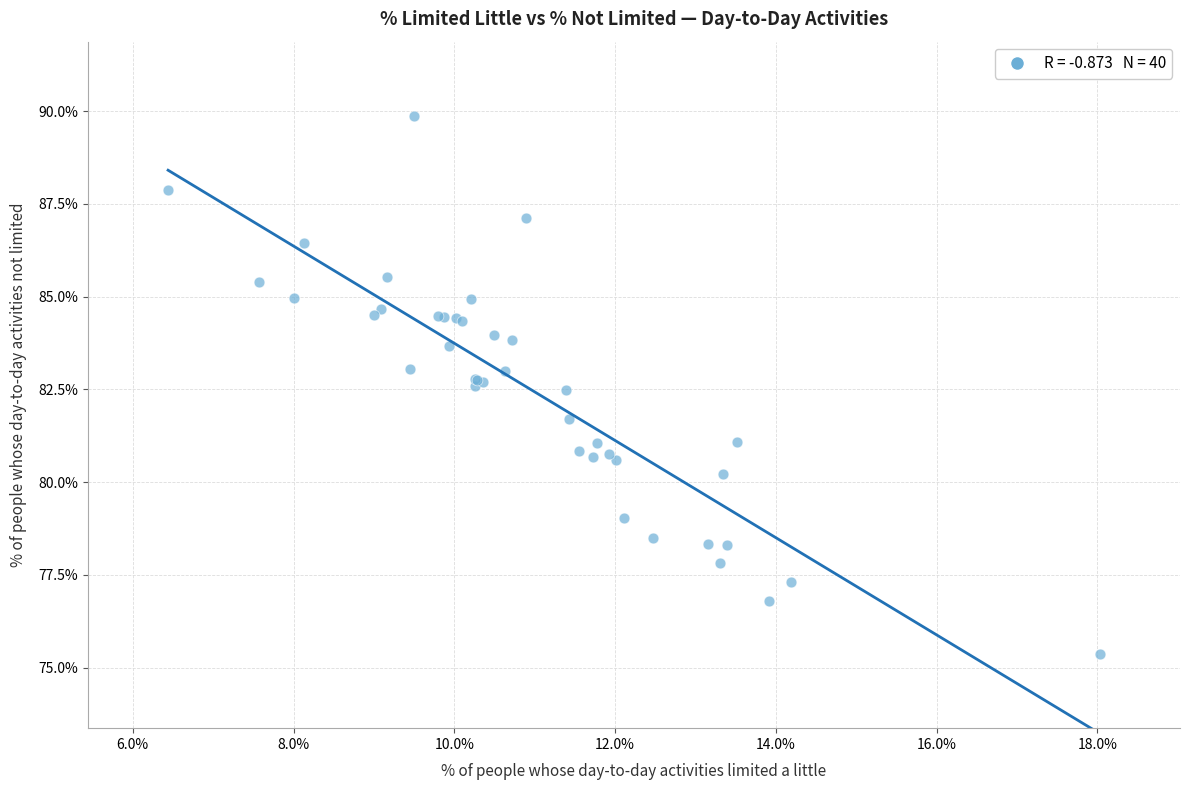

What Y value in the scatter plot is closest to 82?

81.7